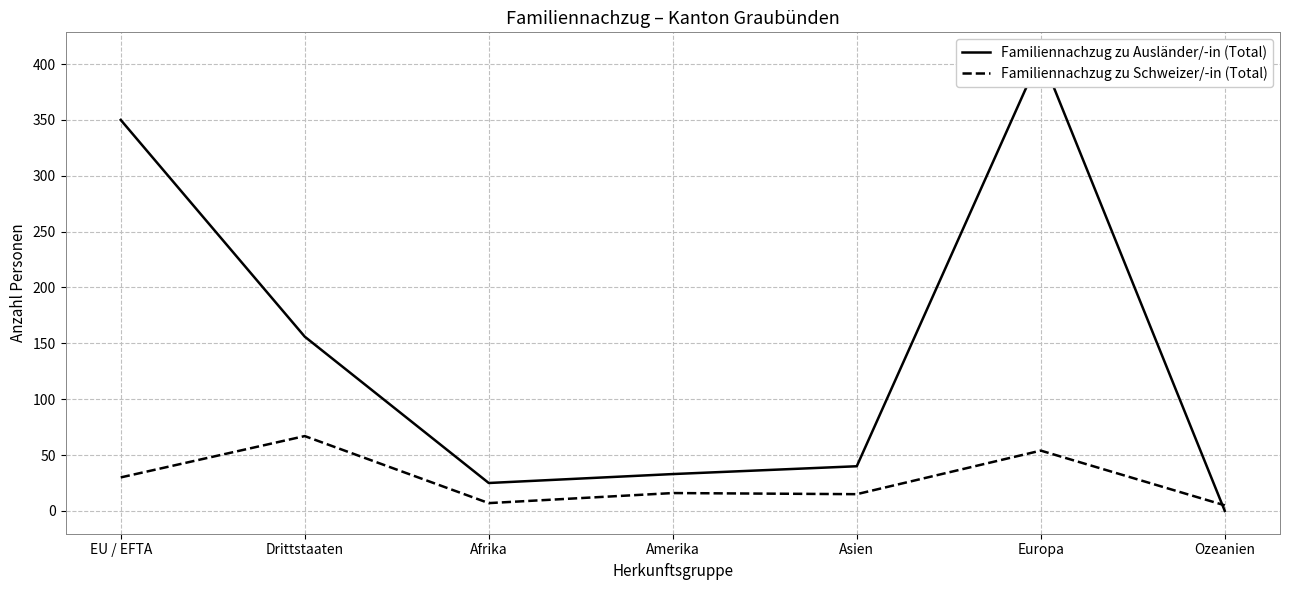

What is the value of the Familiennachzug zu Ausländer/-in (Total) point at the 2nd from the left?

156